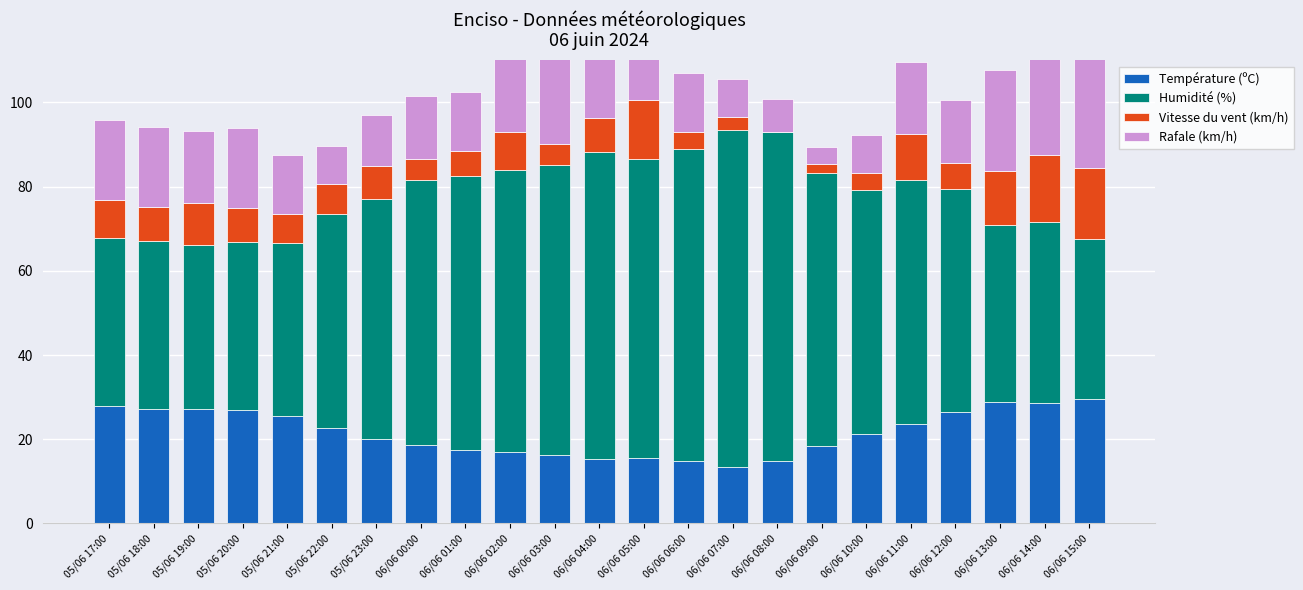

Where does the Humidité (%) series first go above 58?

06/06 00:00